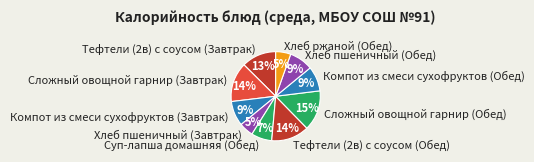

How many slices are in this pie chart?

10